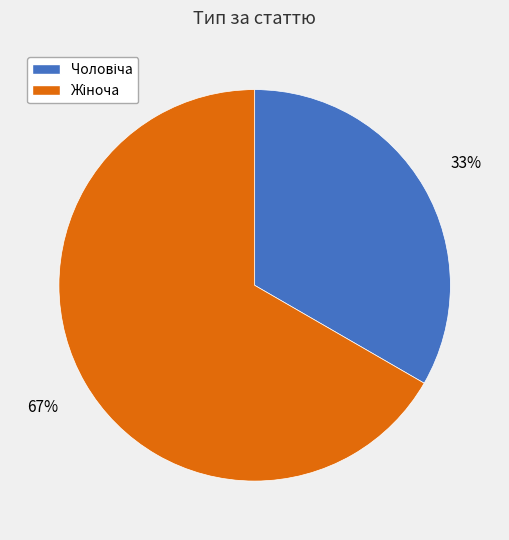

How many segments does this pie chart have?

2